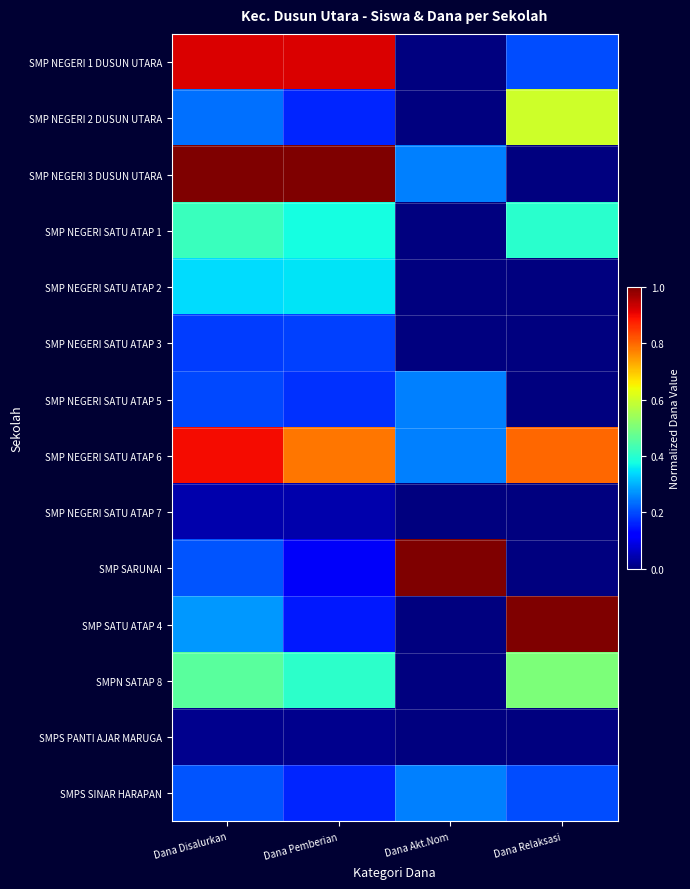

How many categories are shown in the chart?

4